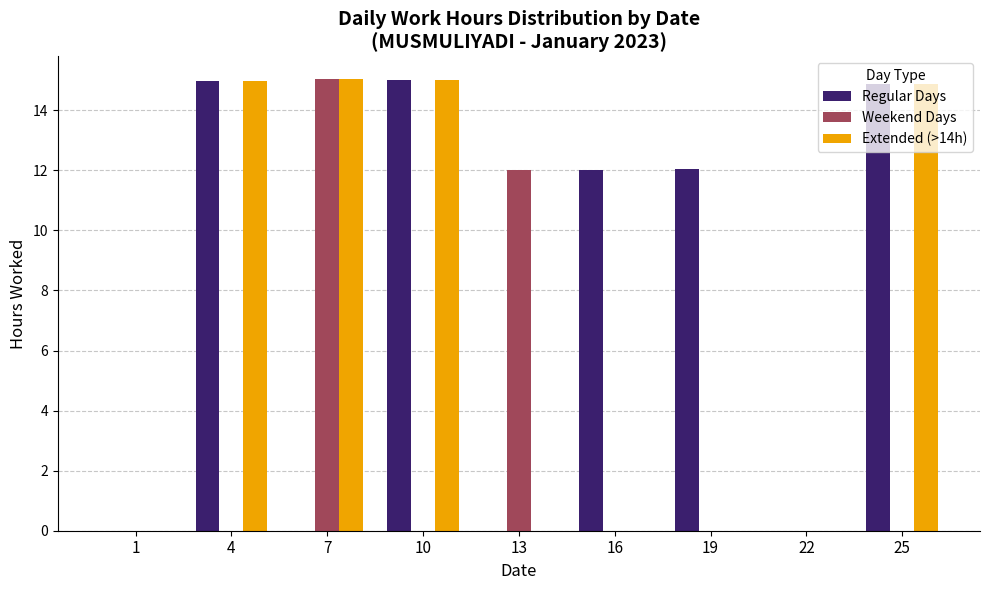

What is the total value across all series at 25?

29.7